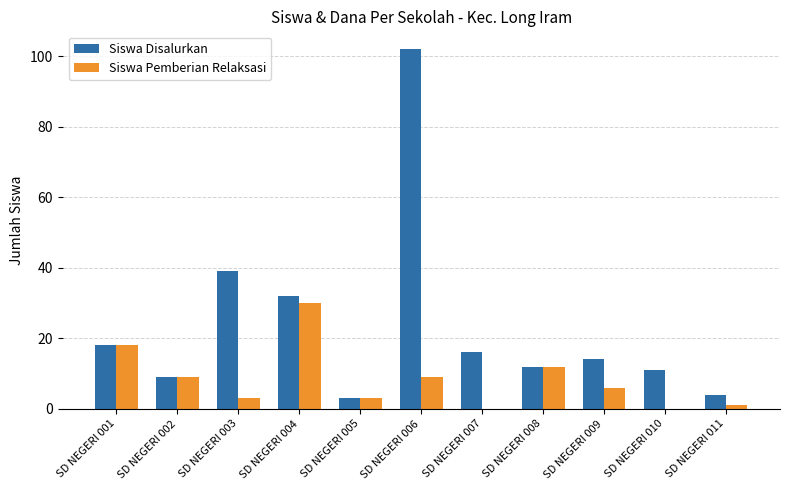

What is the sum of all Siswa Disalurkan values?

260